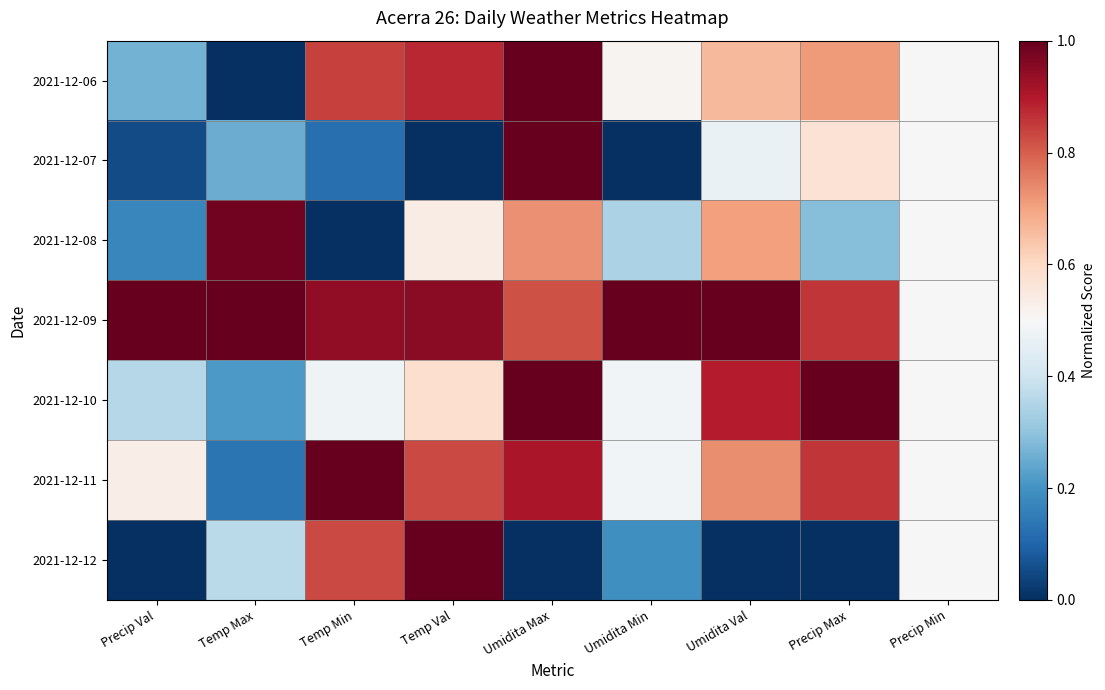

Which series has the largest range (max minus min)?

2021-12-06